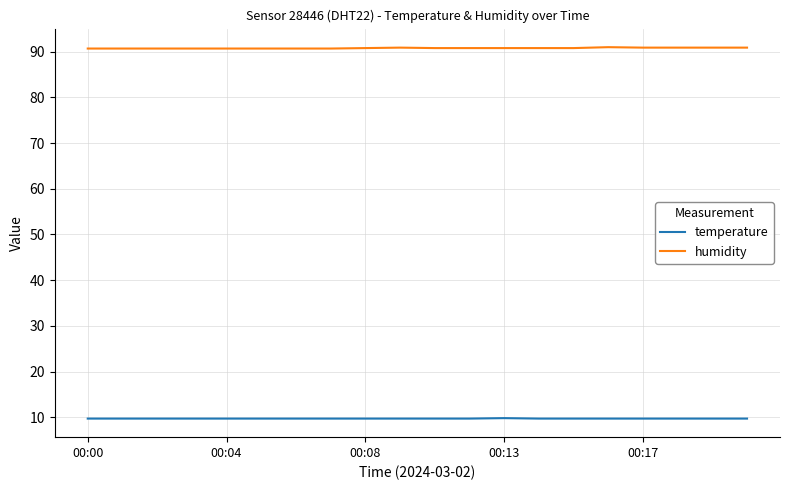

Which series has the largest total across all categories?

humidity